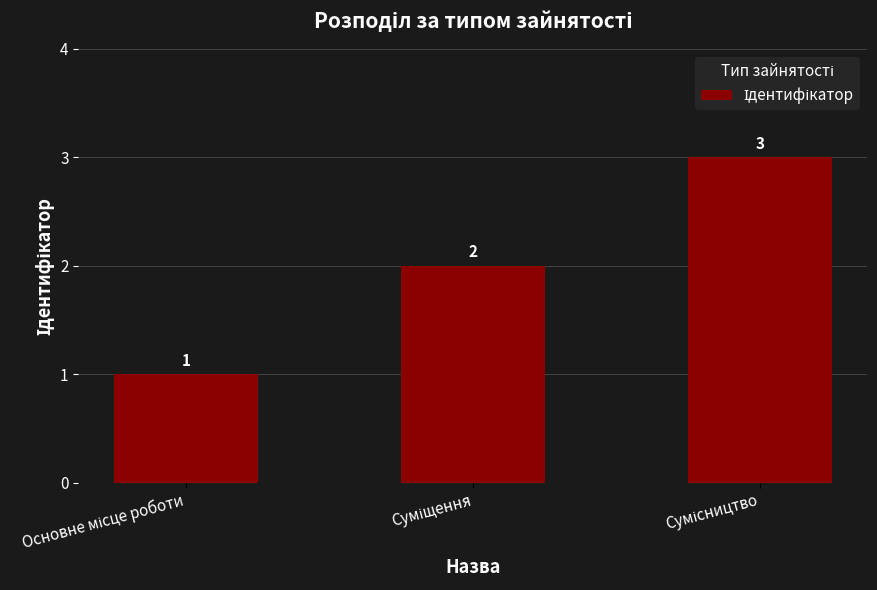

Count the values in the range 1 to 3.

3